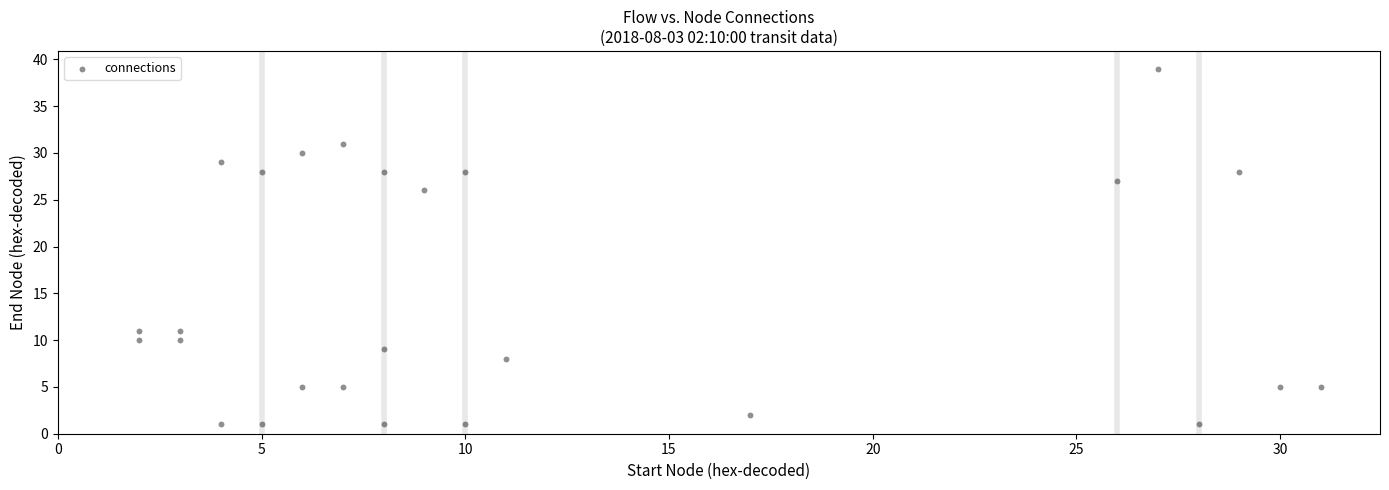

What Y value in the scatter plot is closest to 20?

26